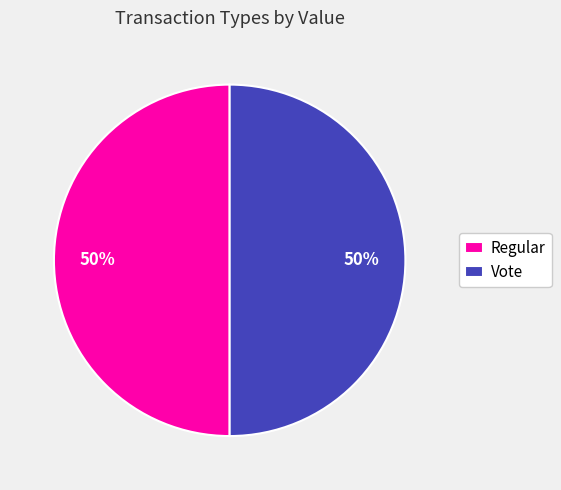

Is it true that Vote is 56% of the pie?

False